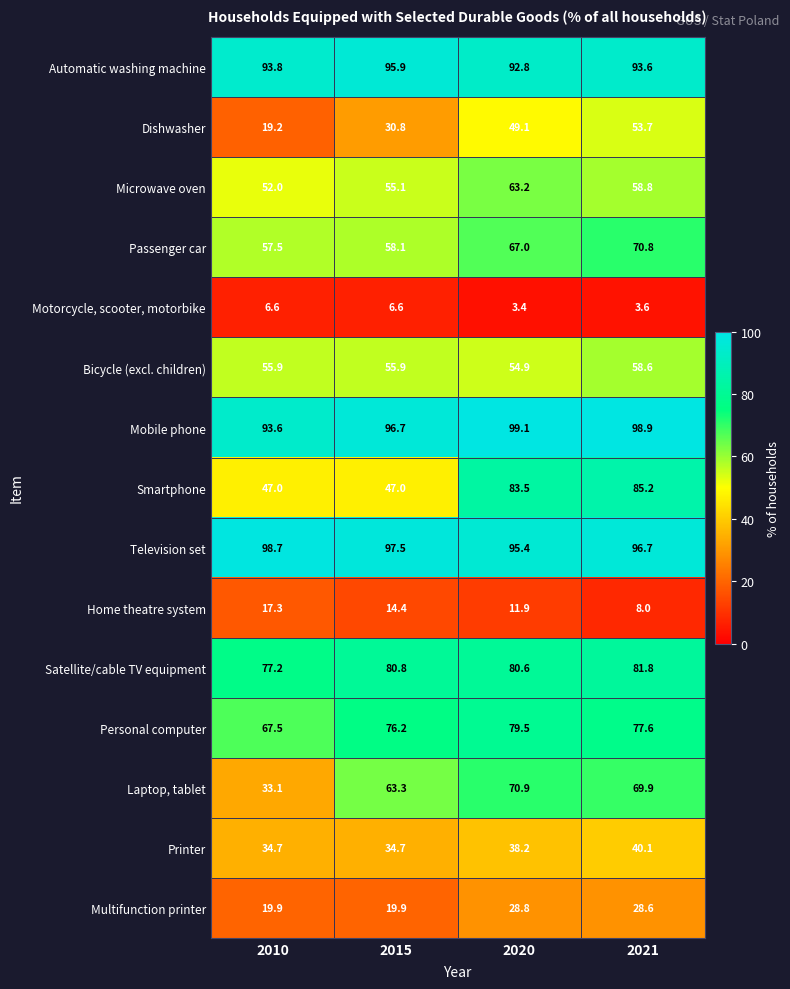

What is the maximum value shown in the chart?

99.1